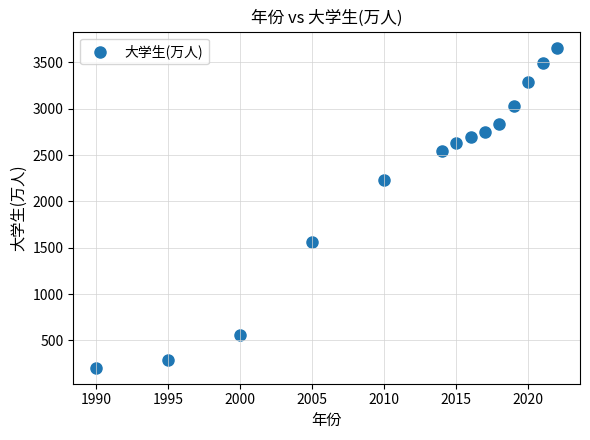

What is the range of X values (max minus min)?

32.0